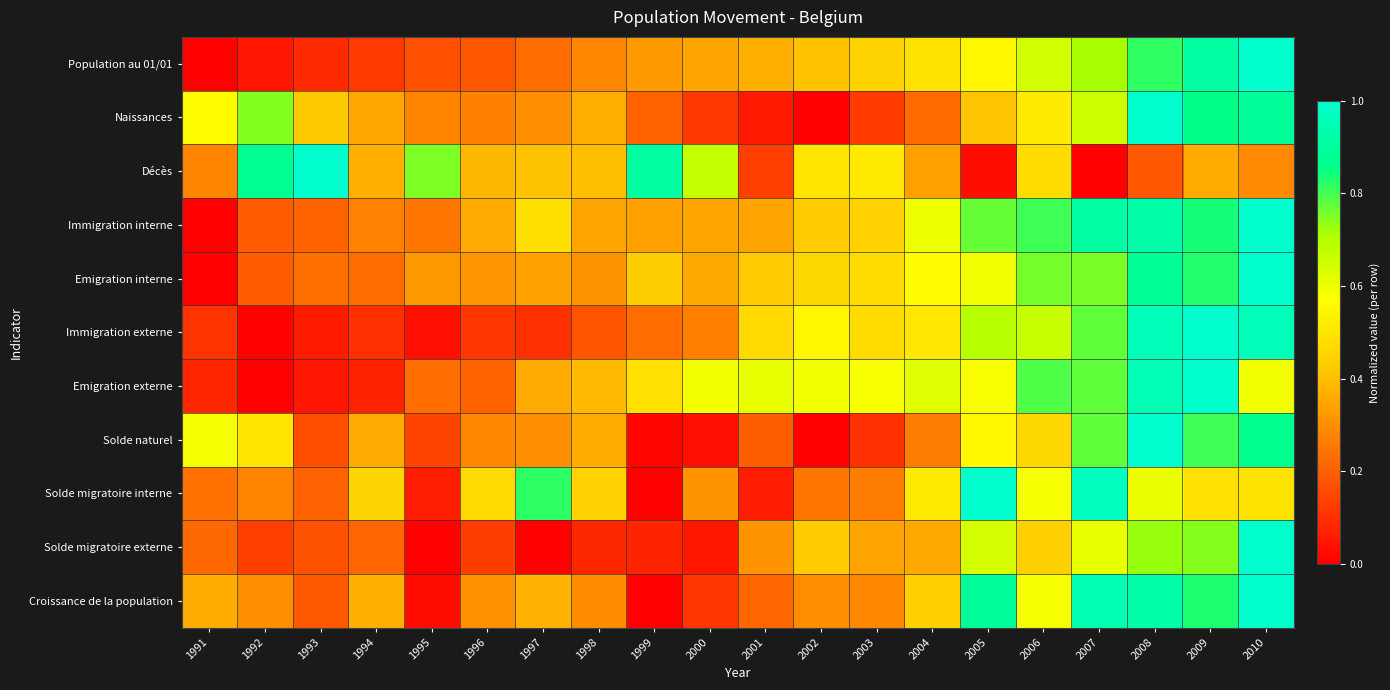

Which category has the lowest value across all series?

1991